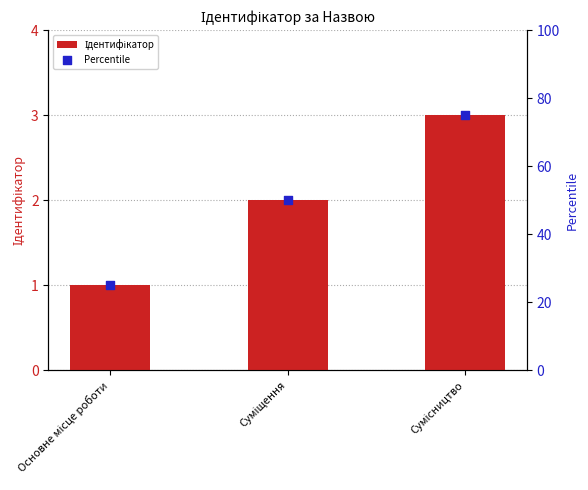

Which series has the largest Y range (max minus min)?

Percentile